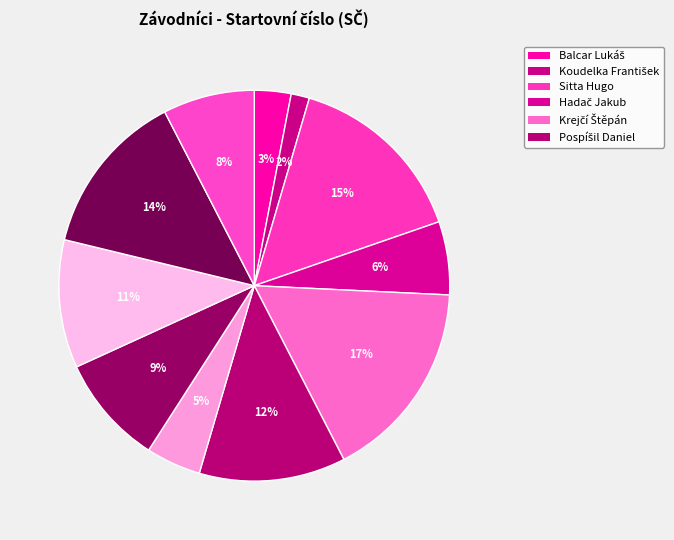

Count the number of slices in the pie.

11